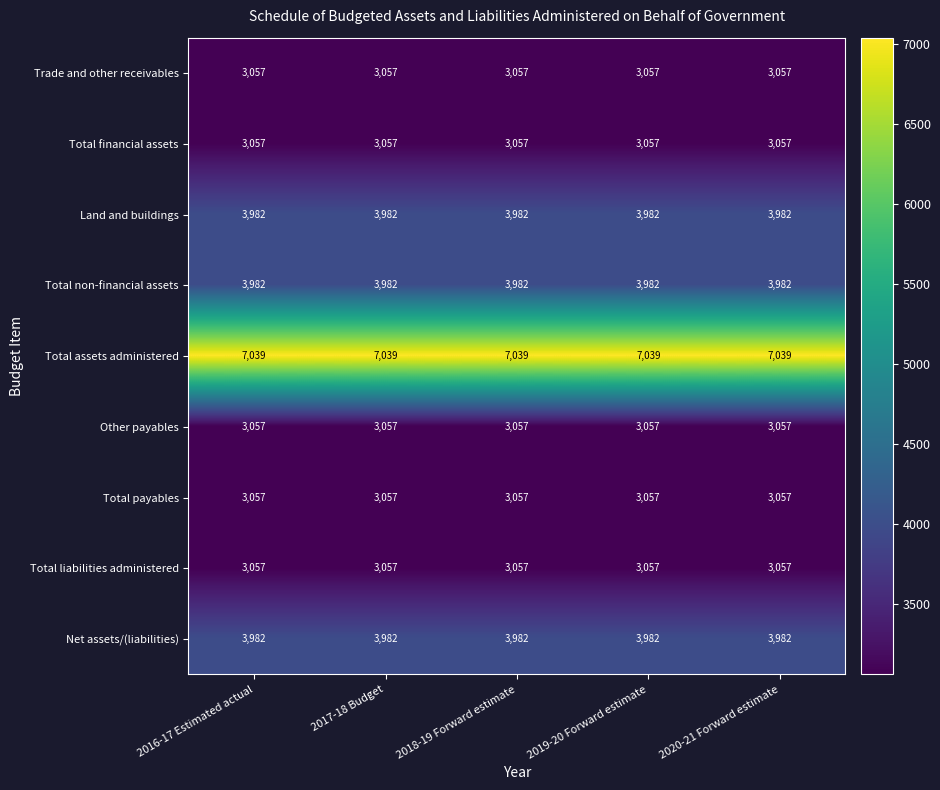

The value of Total liabilities administered at 2017-18 Budget is 3057. True or false?

True